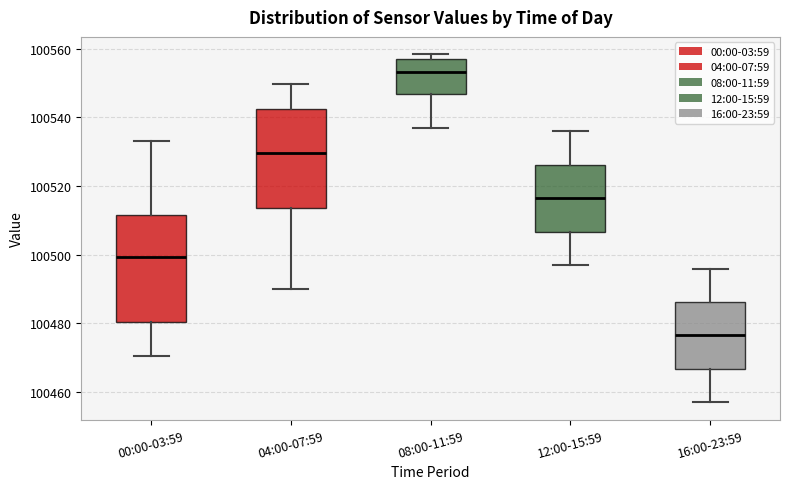

Reading left to right, read every box against the y-axis: the position of its median line, the range the box covers, and the ends of its whiskers. The values are not printed on the chart, so give them approximately, as read against the axis.

00:00-03:59: median 100500, box 100480 to 100512, whiskers 100470 to 100534
04:00-07:59: median 100530, box 100514 to 100542, whiskers 100490 to 100550
08:00-11:59: median 100554, box 100546 to 100558, whiskers 100538 to 100558 (just above the box's upper edge)
12:00-15:59: median 100516, box 100506 to 100526, whiskers 100498 to 100536
16:00-23:59: median 100476, box 100466 to 100486, whiskers 100458 to 100496